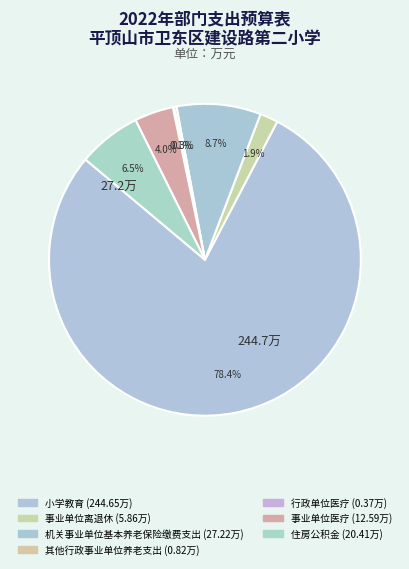

Which slice is the largest?

小学教育